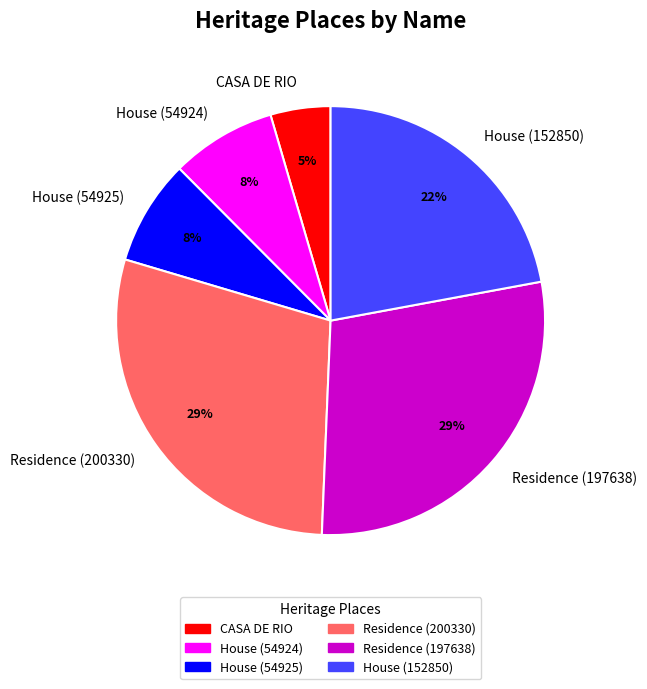

True or false: House (54925) accounts for 23% of the total.

False